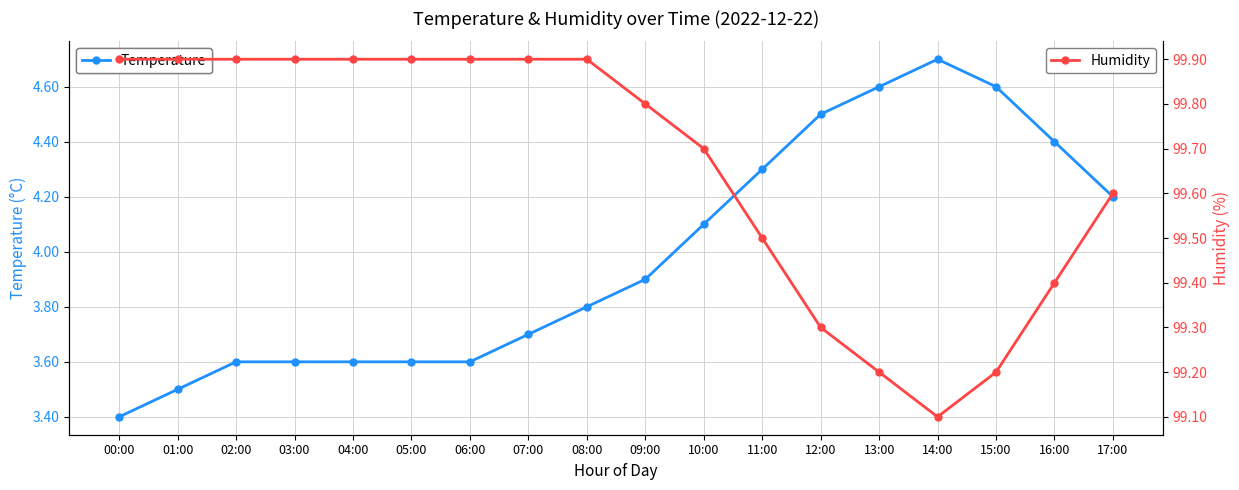

Read the Humidity value at 17:00.

99.6